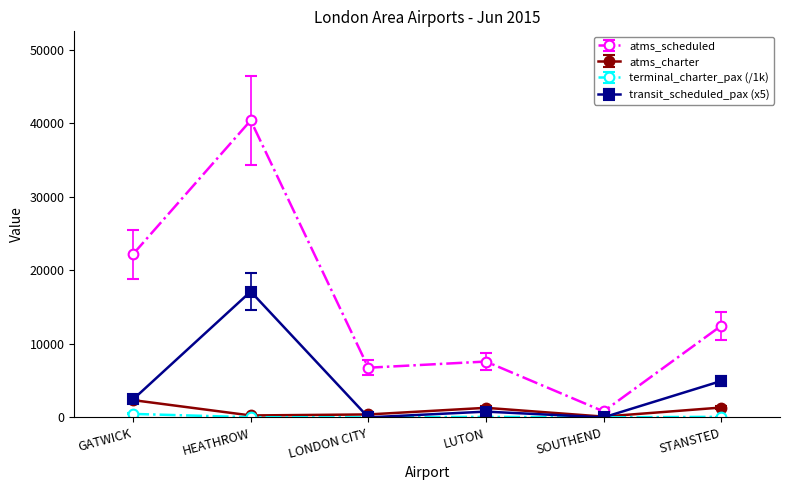

Where does the atms_scheduled series first go above 12449?

GATWICK